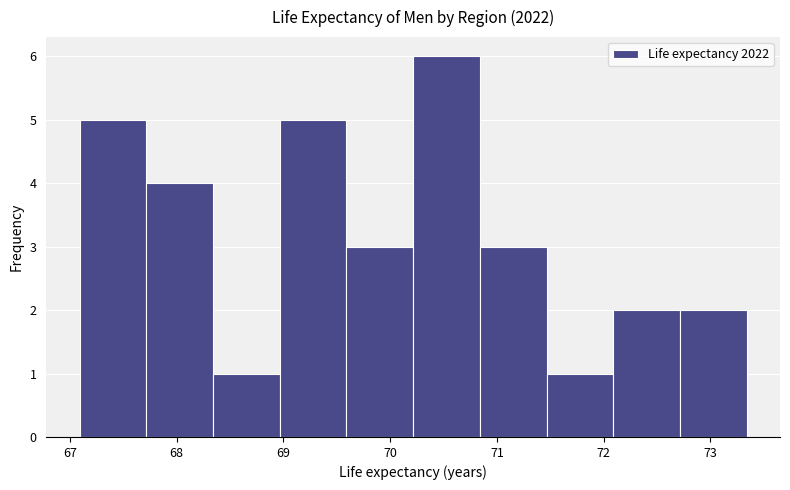

How tall is the bar that spans 70.8 to 71.5 on the x-axis? Neither the bar edges nor the heights are printed on the chart, so give them approximately, as read against the axes.

3